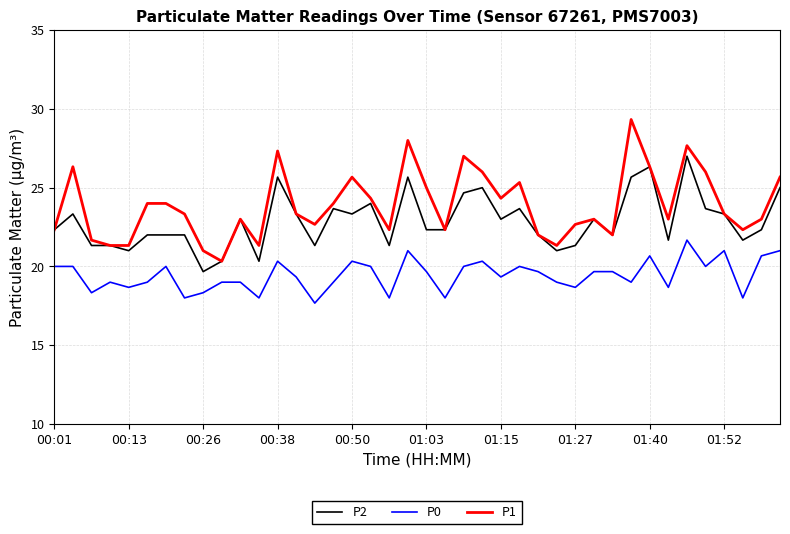

True or false: P1 and P0 intersect in this chart.

False